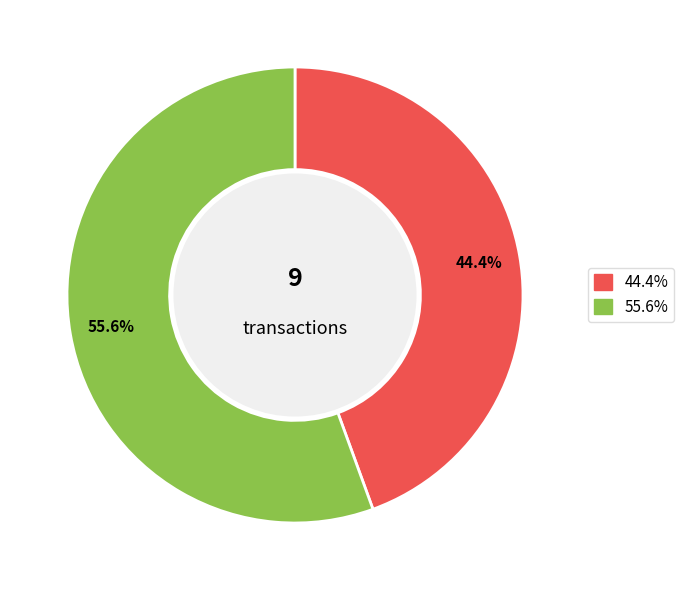

How many slices are in this pie chart?

2